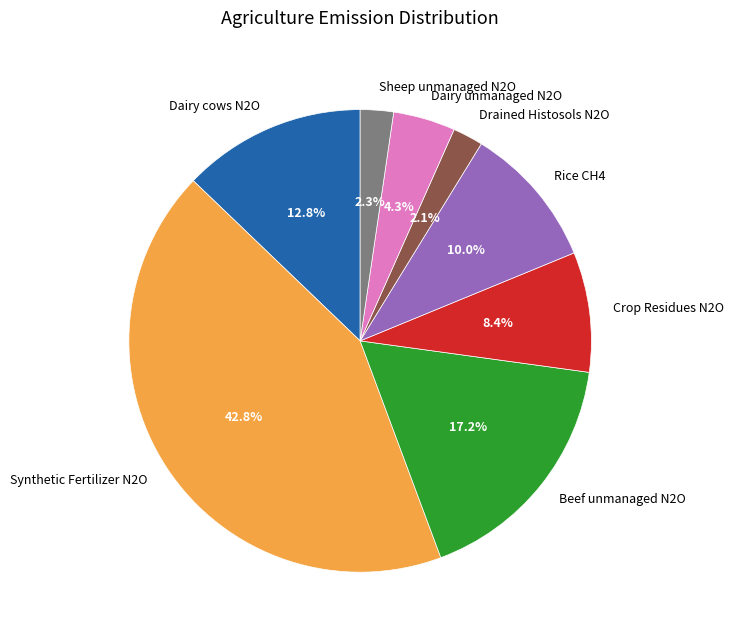

What percentage is the Drained Histosols N2O slice, to the nearest percent?

2%